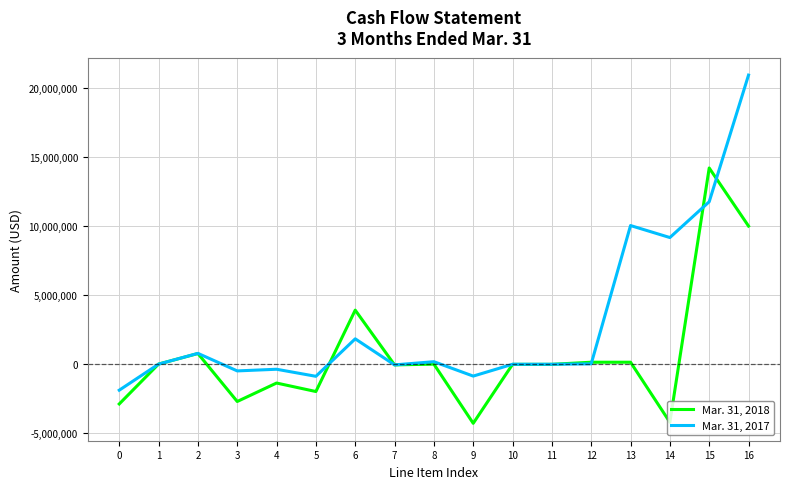

True or false: Mar. 31, 2017 and Mar. 31, 2018 cross at least once.

True